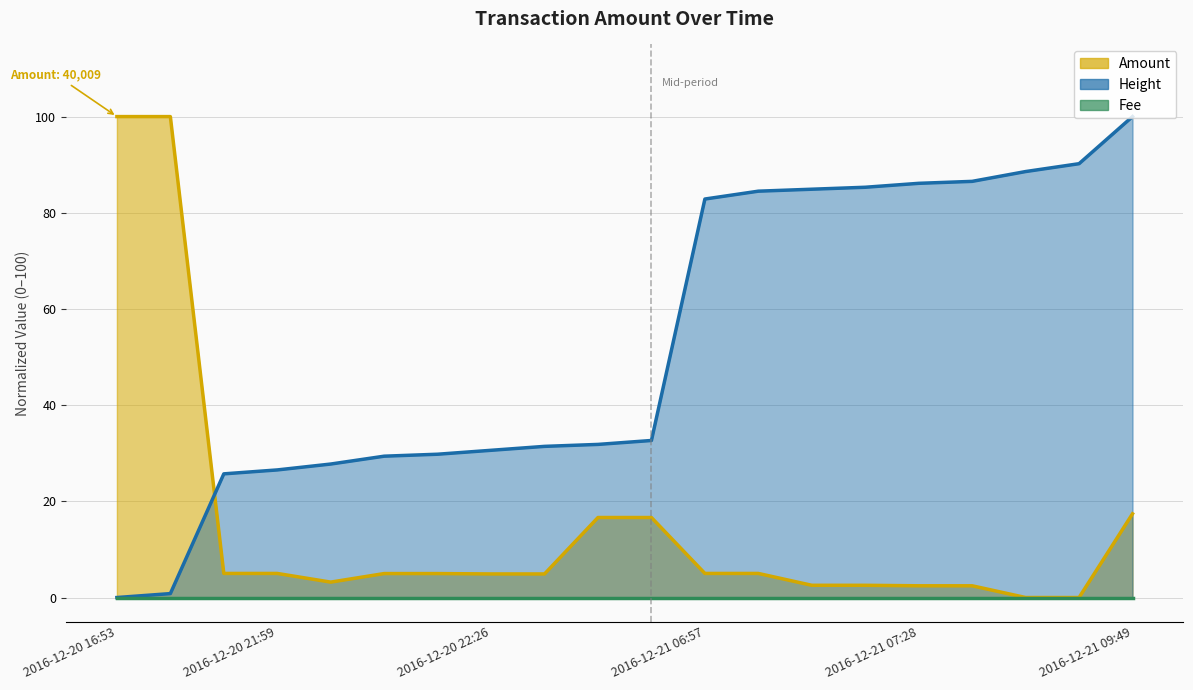

What position from the left is 2016-12-21 09:49?

20